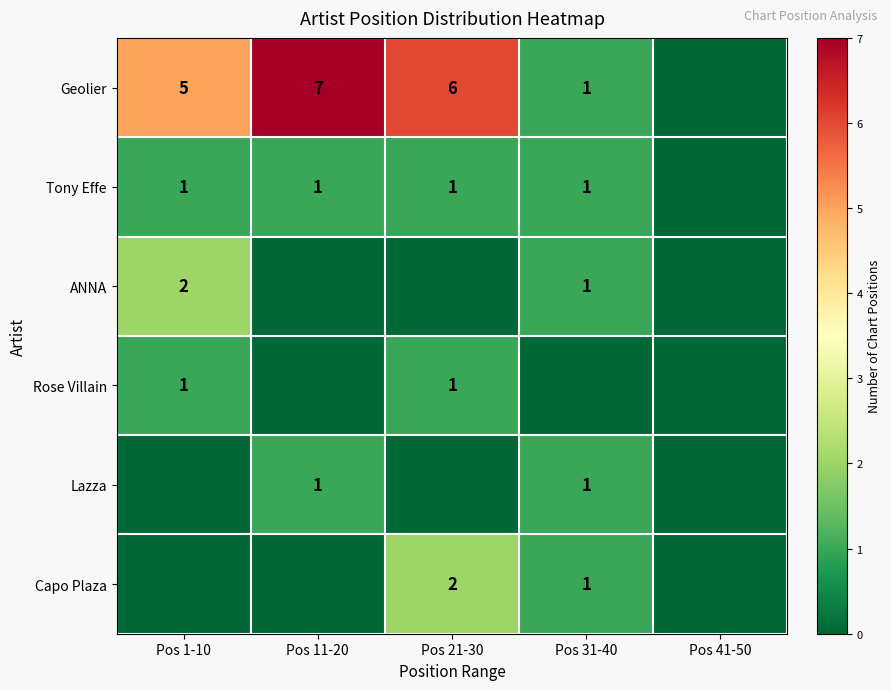

Which series has the largest total across all categories?

Geolier